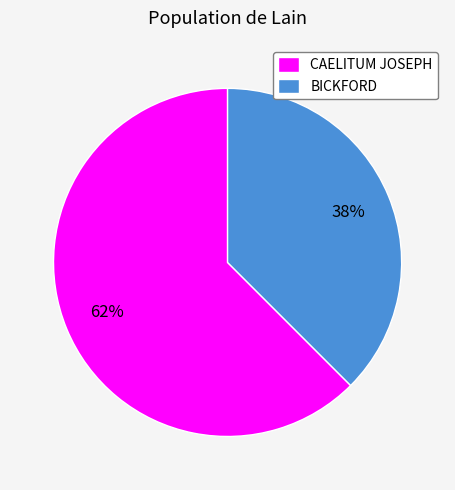

Is it true that BICKFORD is 43% of the pie?

False